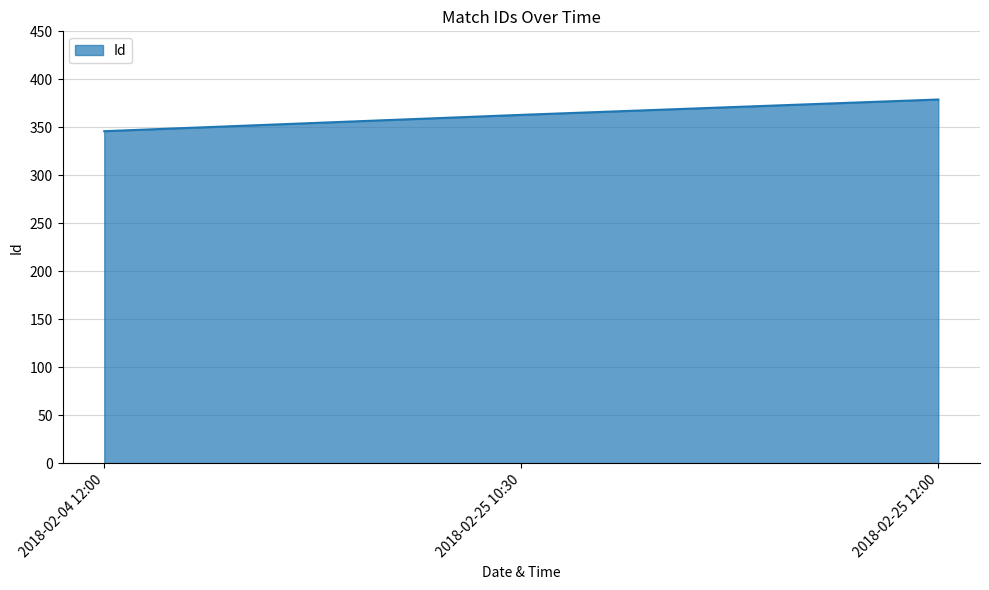

The value at 2018-02-25 10:30 is 198. True or false?

False